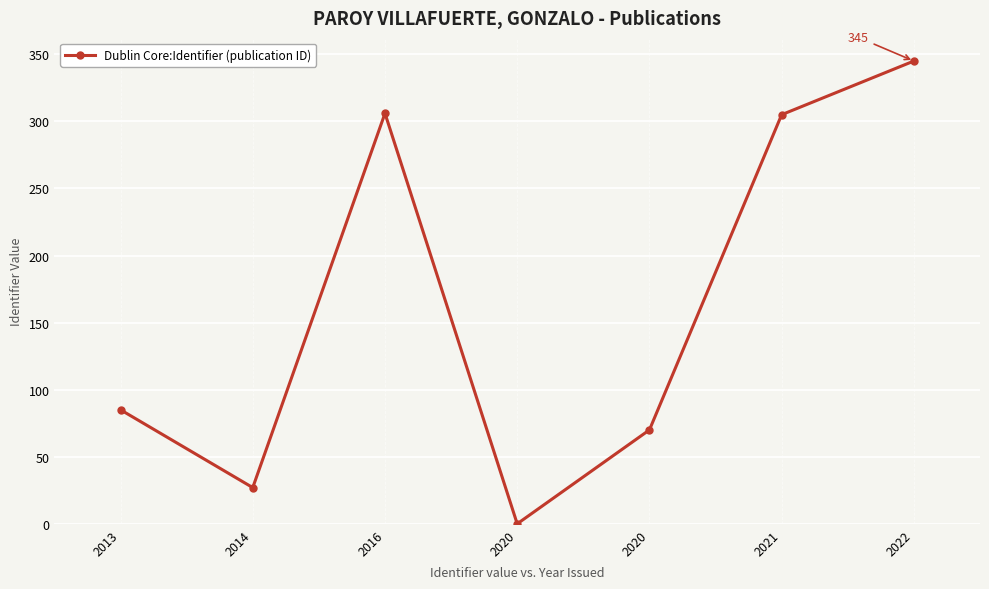

What is the difference between the maximum and minimum values?

345